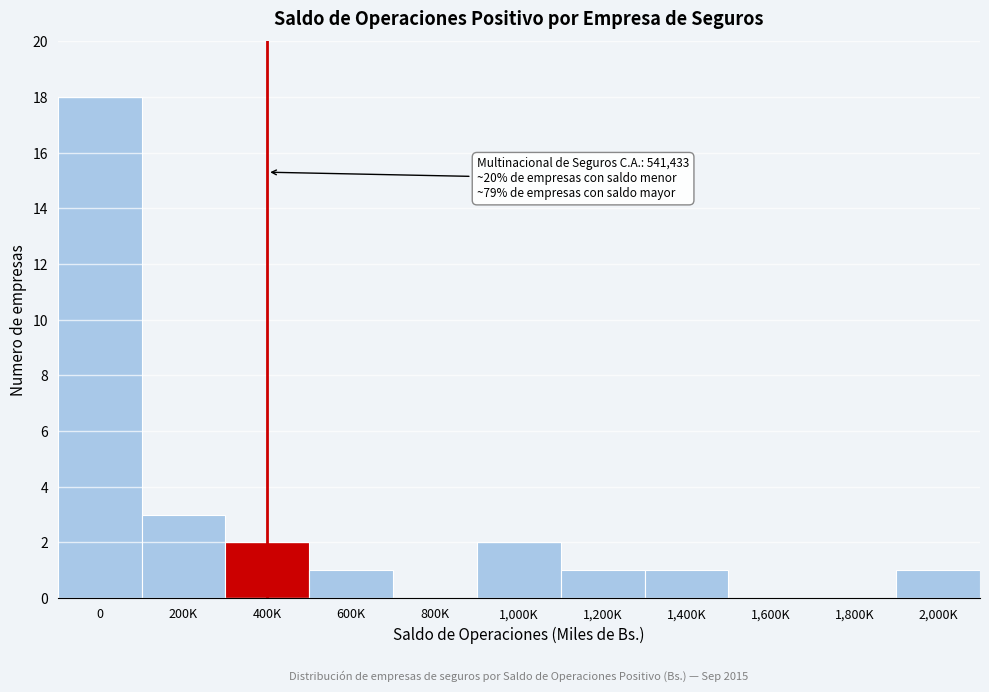

Reading left to right, what are all the values shown in this chart?

0=18	200K=3	400K=2	600K=1	800K=0	1,000K=2	1,200K=1	1,400K=1	1,600K=0	1,800K=0	2,000K=1